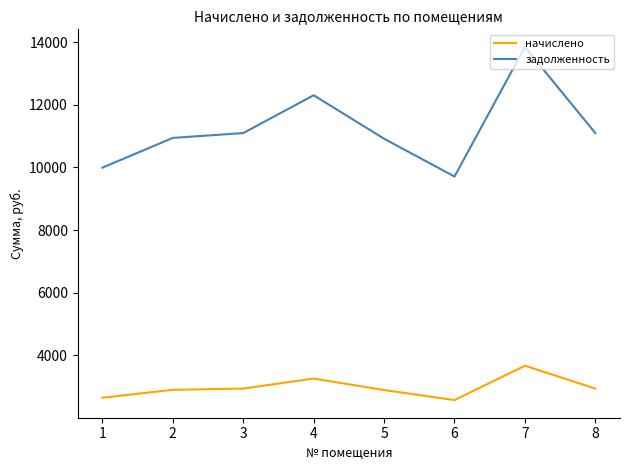

In задолженность, how many points are lower than both neighbors (excluding endpoints)?

1